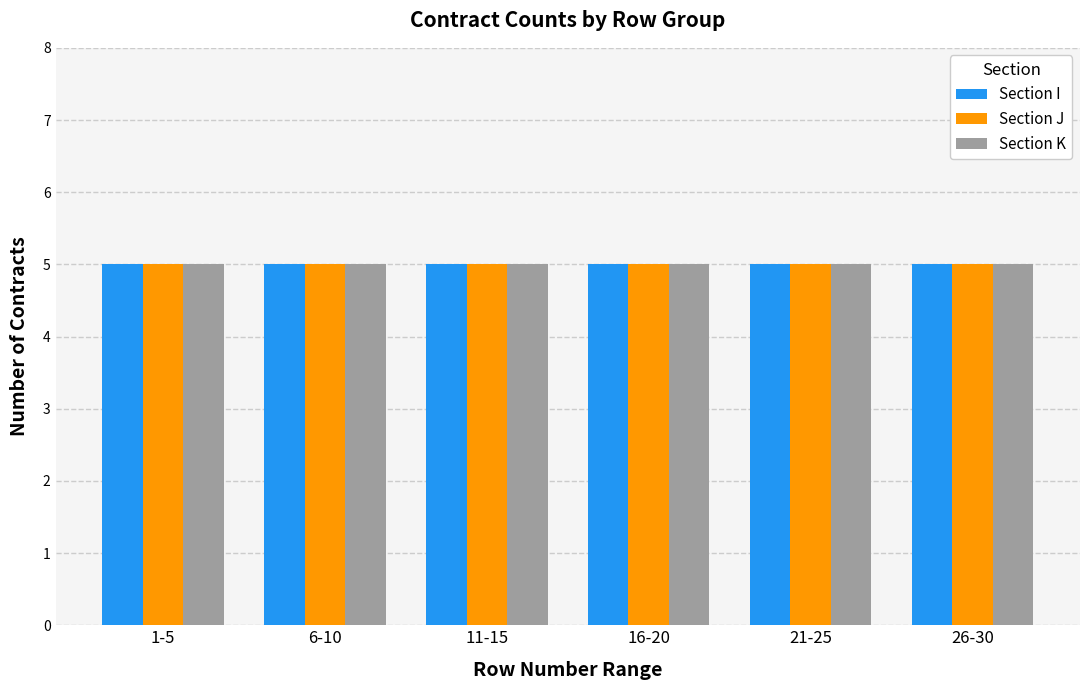

List the series in order of their peak value, highest first.

Section I, Section J, Section K